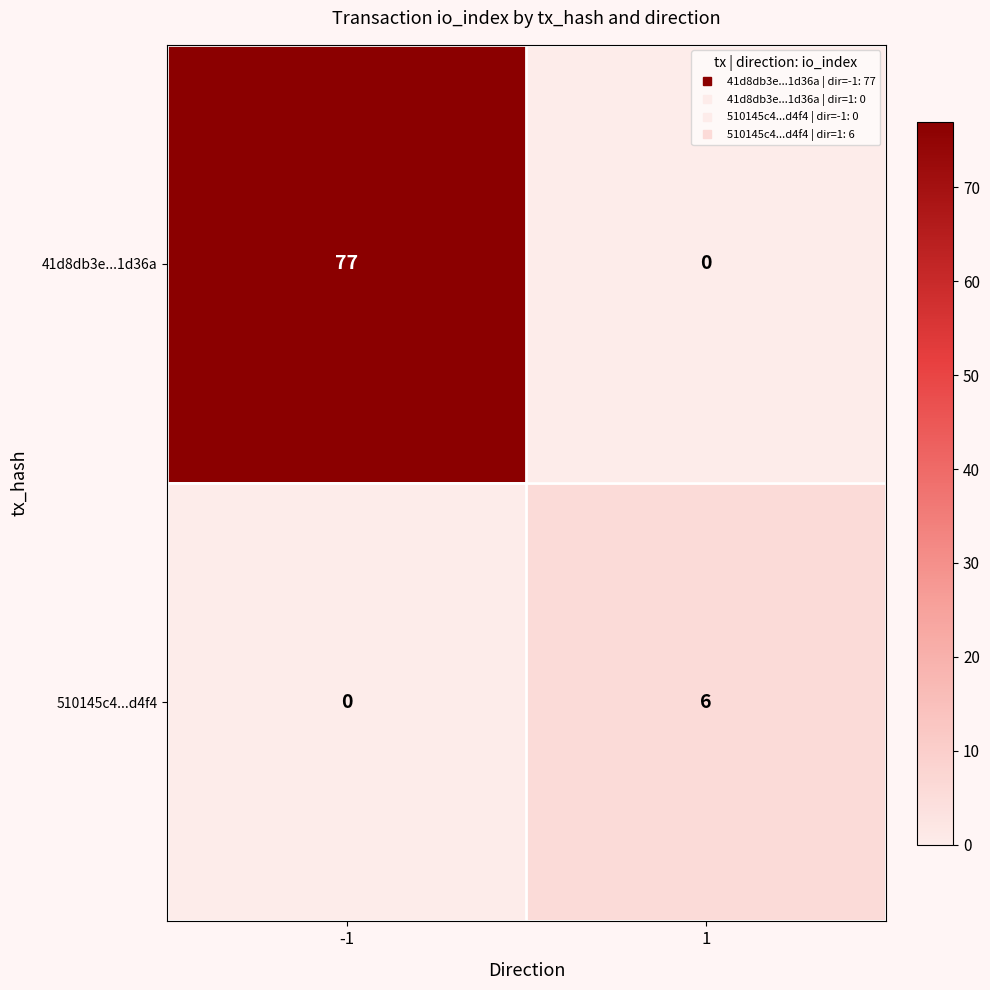

Reading left to right, extract all data points from this chart.

41d8db3e...1d36a: -1=77	1=0
510145c4...d4f4: -1=0	1=6